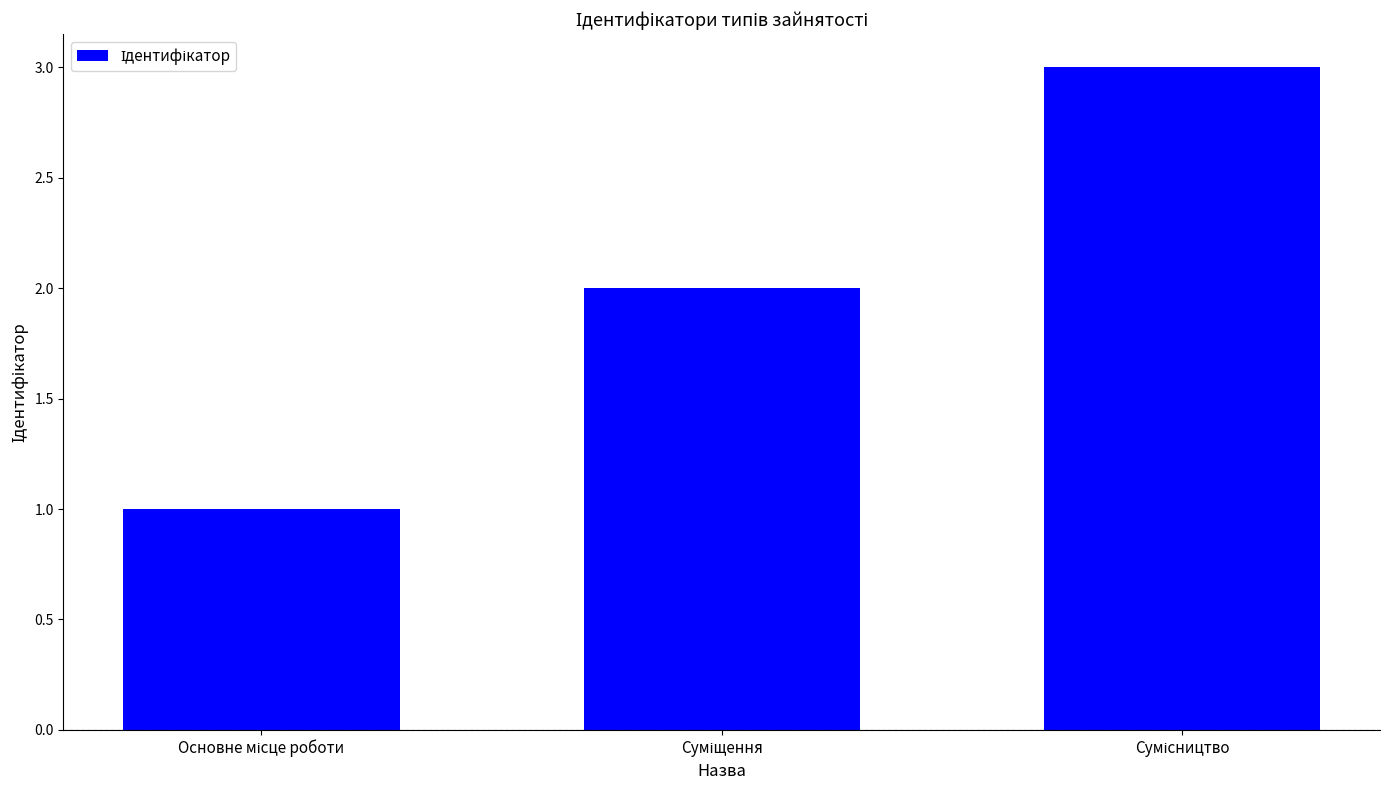

What is the sum of all values?

6